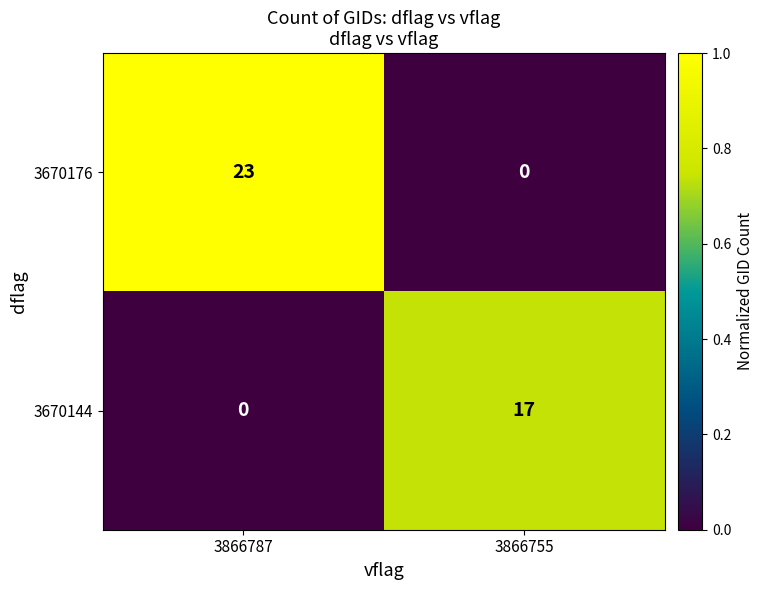

Rank the series by their average value, from lowest to highest.

3670144, 3670176